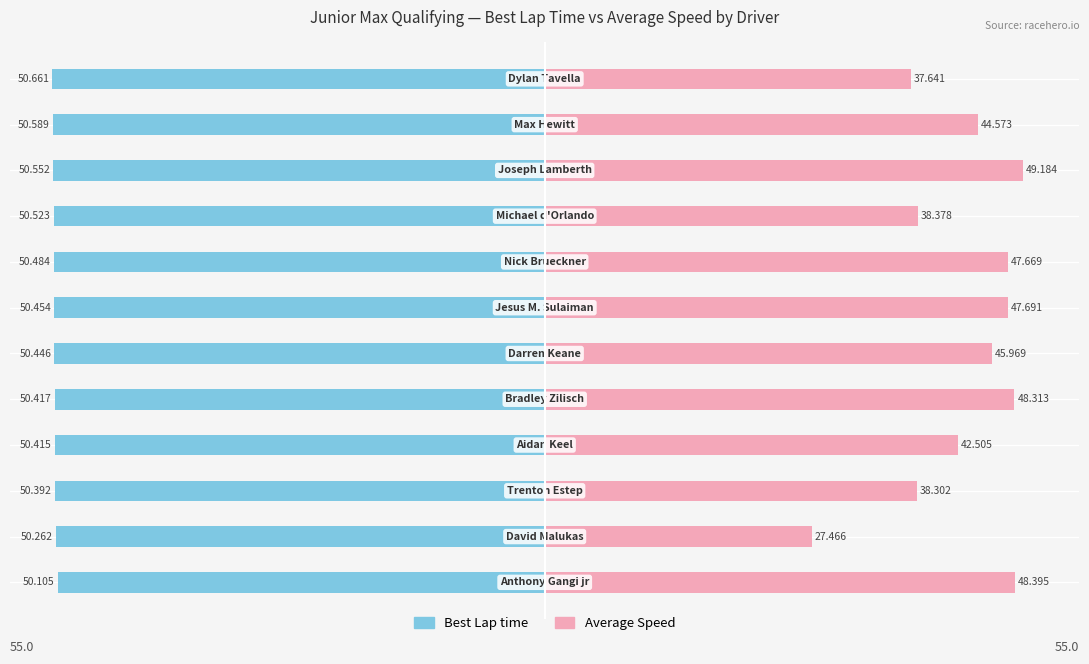

What are all the series names shown in the legend?

Best Lap time, Average Speed